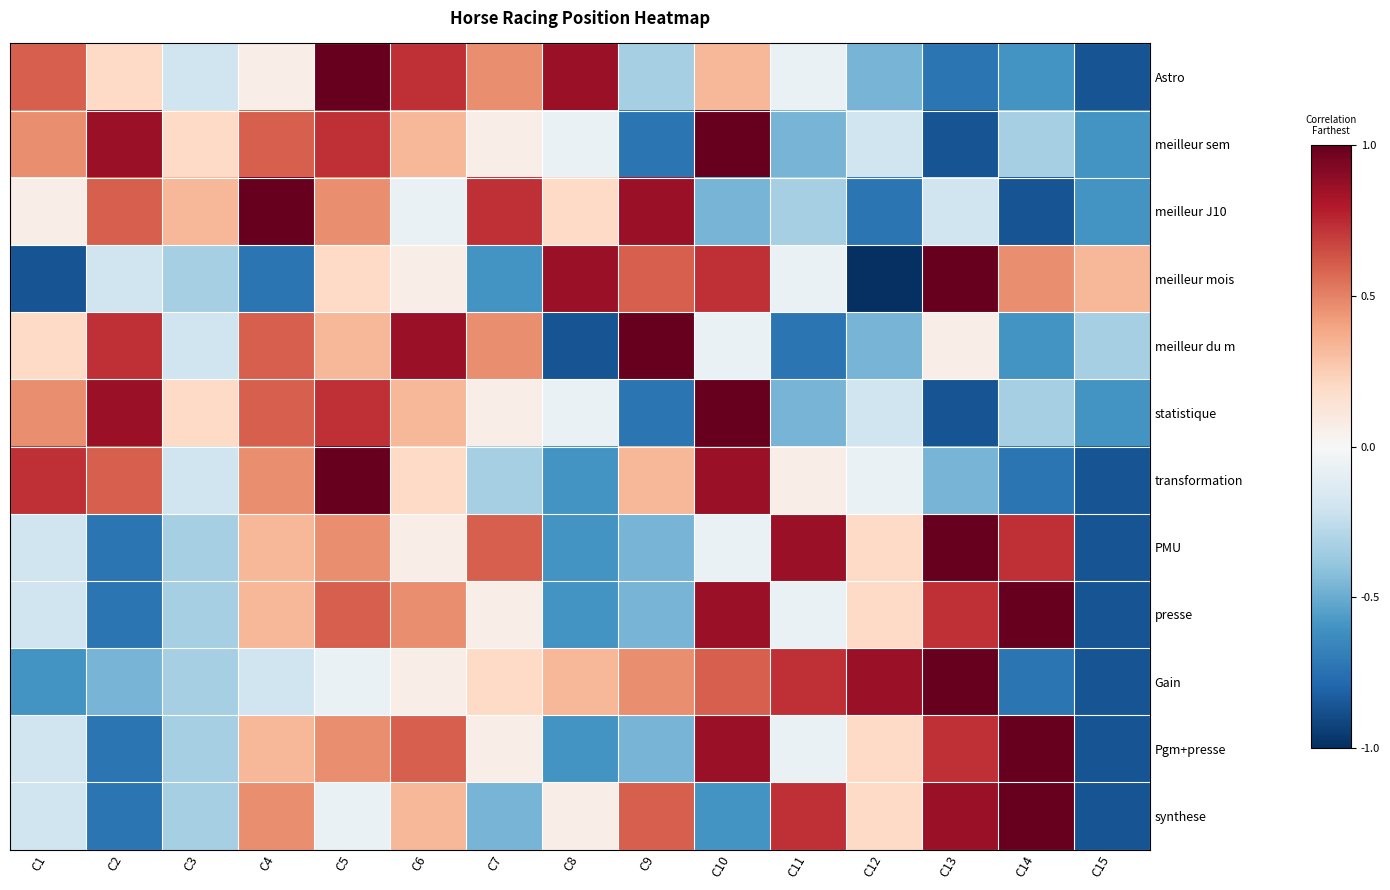

Rank the series at C3 from lowest to highest value.

meilleur mois, PMU, presse, Gain, Pgm+presse, synthese, Astro, meilleur du m, transformation, meilleur sem, statistique, meilleur J10